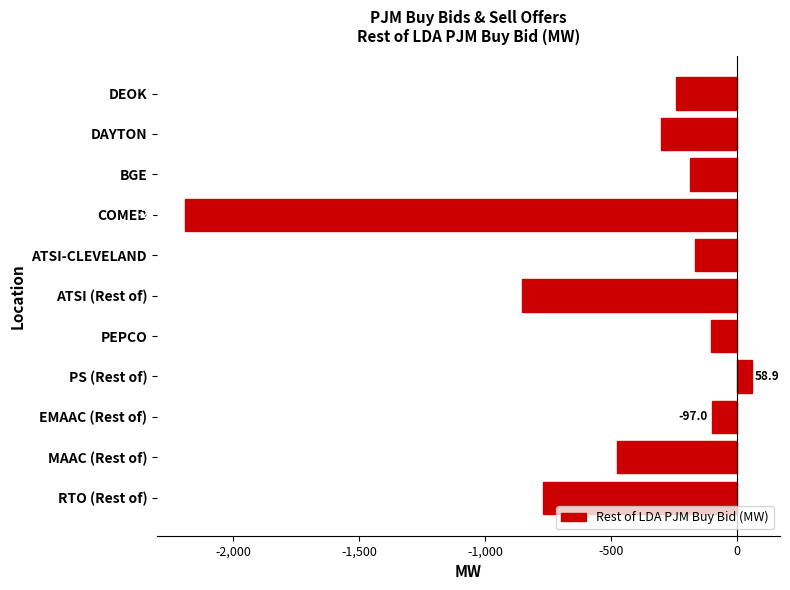

Which category has the highest value across all series?

PS (Rest of)